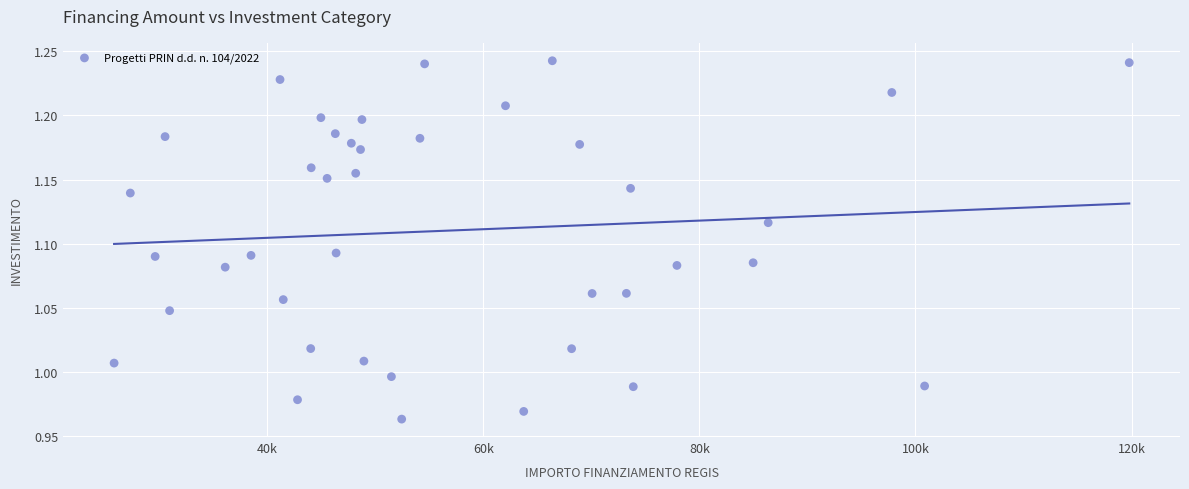

What is the range of X values (max minus min)?

93941.0